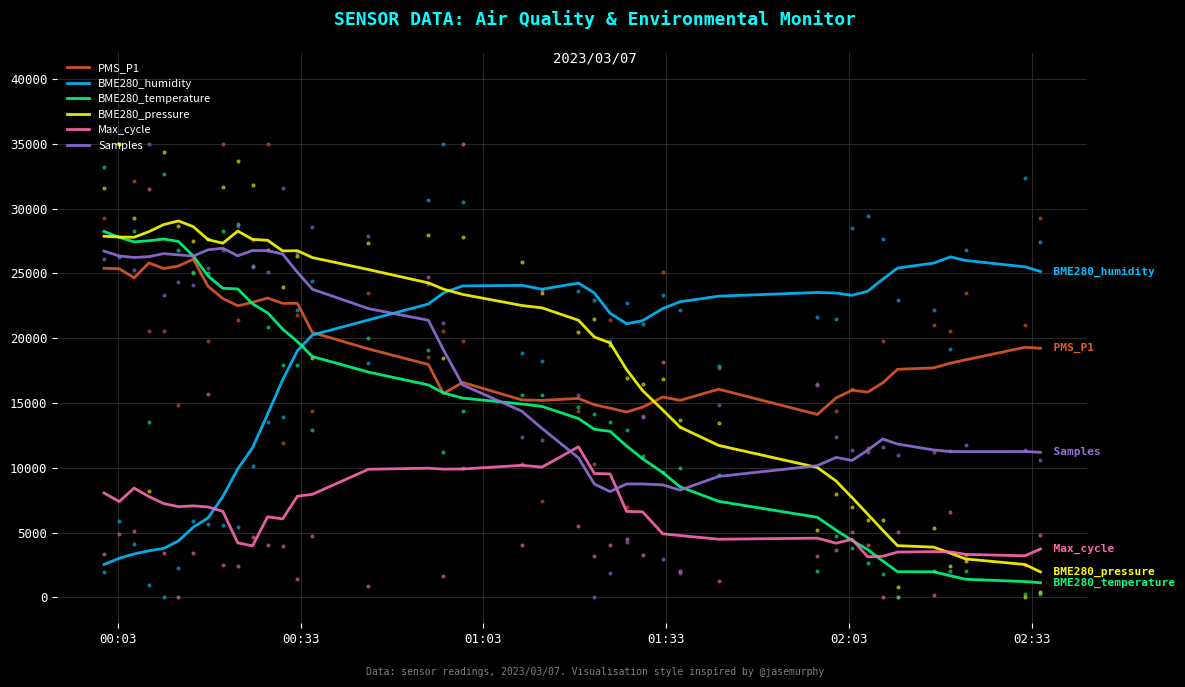

Which series contains the lowest Y value?

BME280_temperature